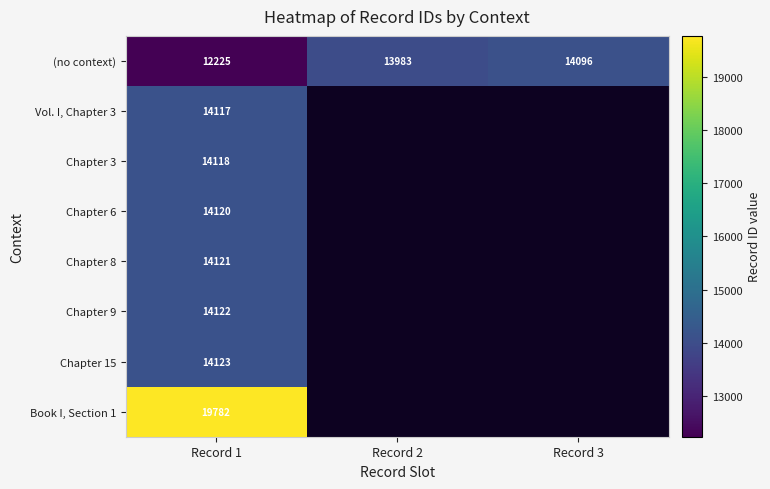

The value of Chapter 8 at Record 1 is 3323. True or false?

False